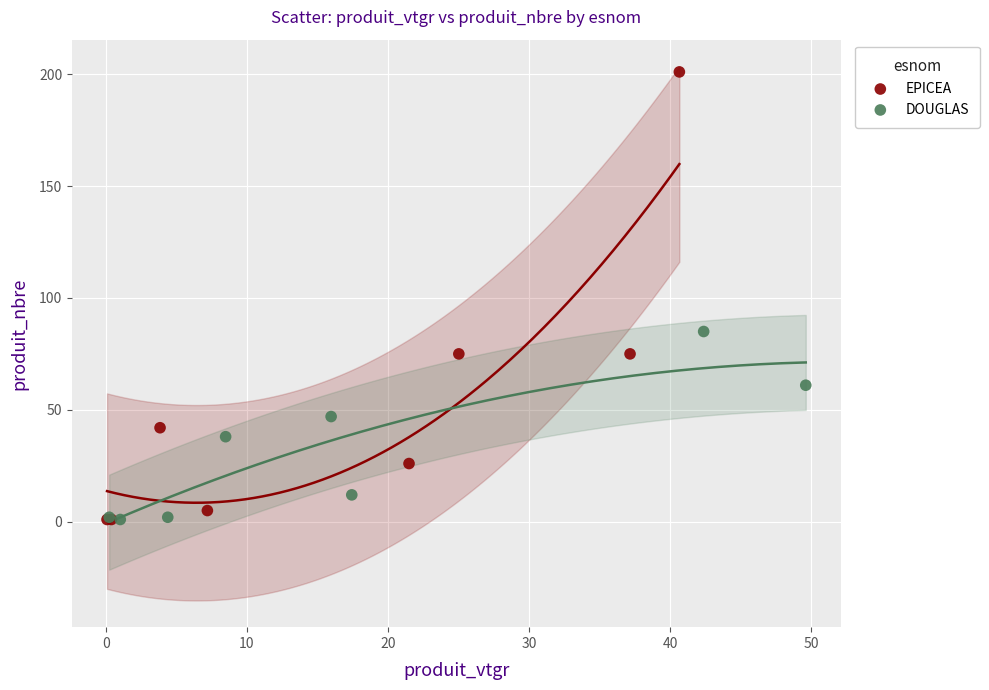

Which series has the largest Y range (max minus min)?

EPICEA